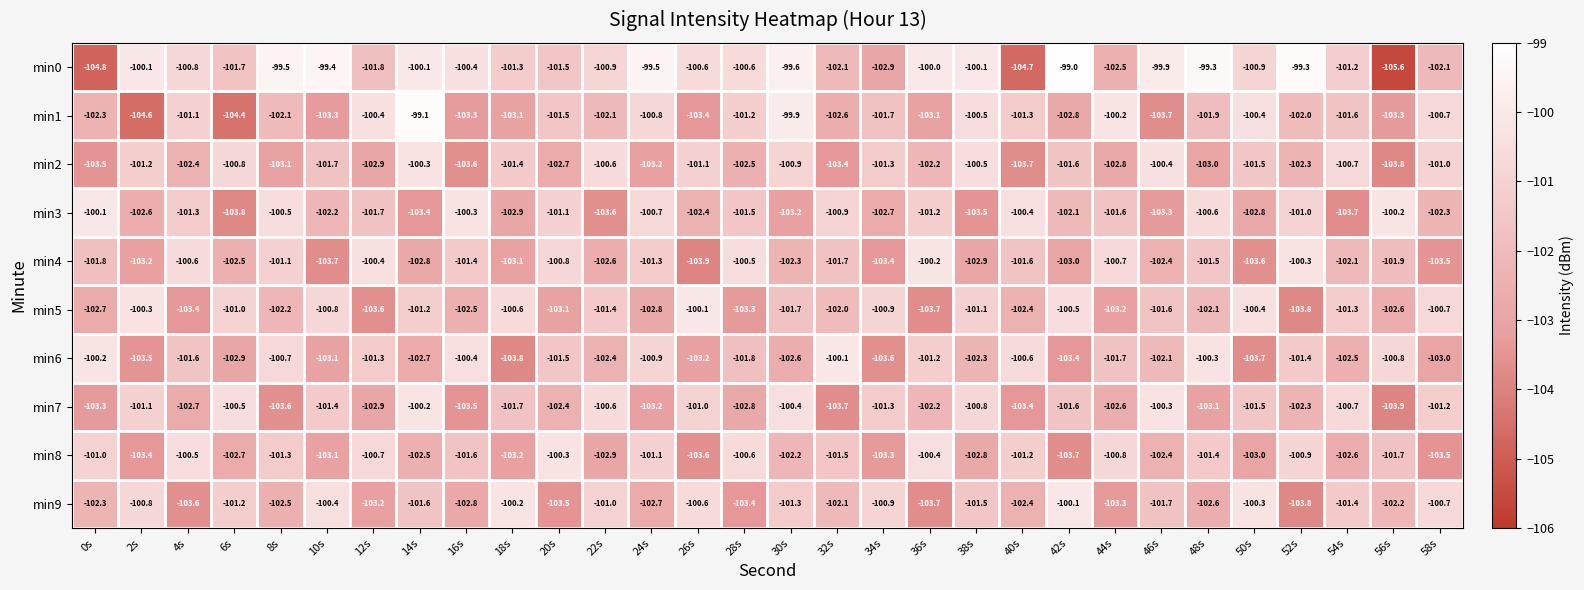

What is the total value across all series at 52s?

-1017.1